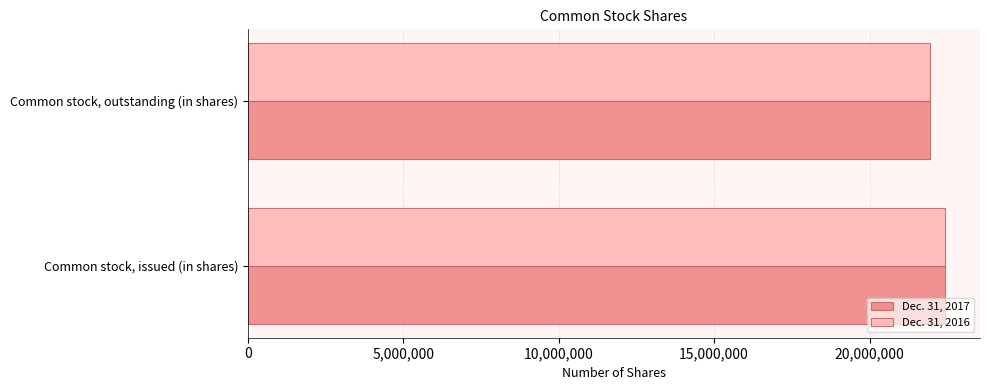

List the labels in order of Dec. 31, 2017 value, largest first.

Common stock, issued (in shares), Common stock, outstanding (in shares)